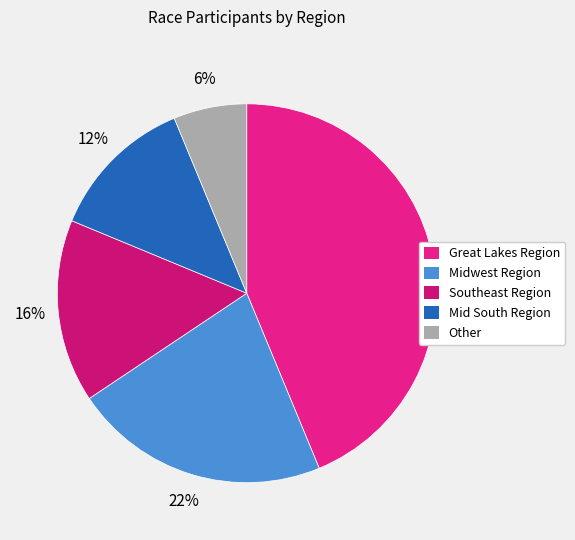

The Other slice represents 6% of the pie. True or false?

True